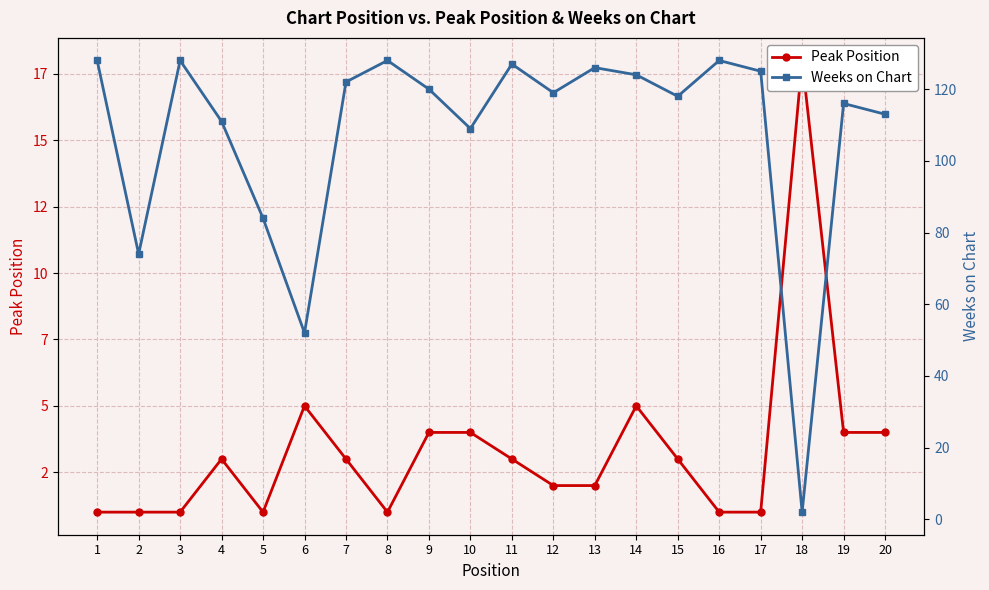

How many values in the Weeks on Chart series are below 120?

10